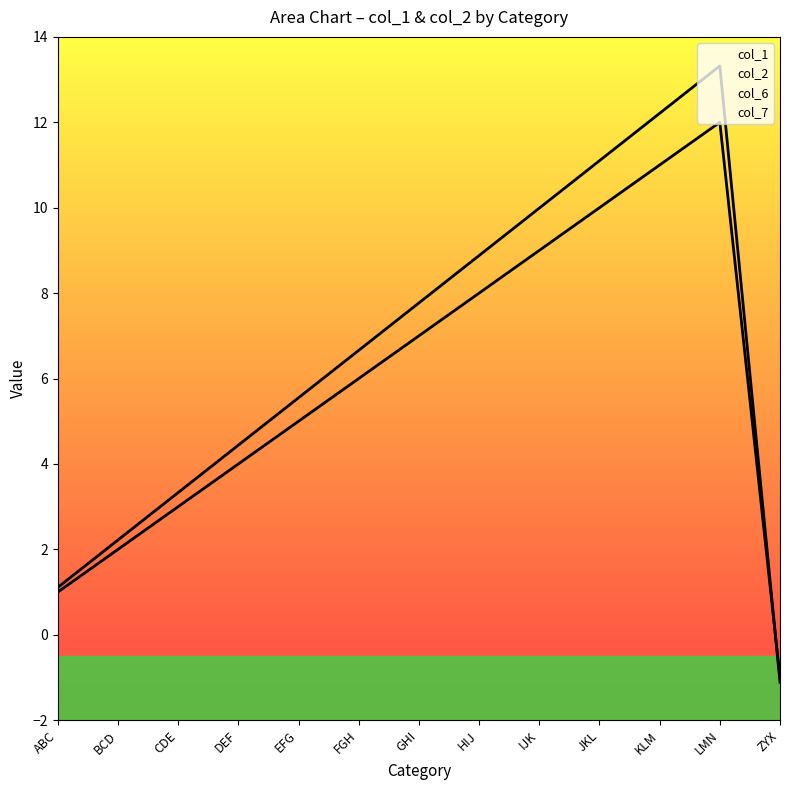

True or false: col_7 has more than 1 points higher than both neighbors.

False